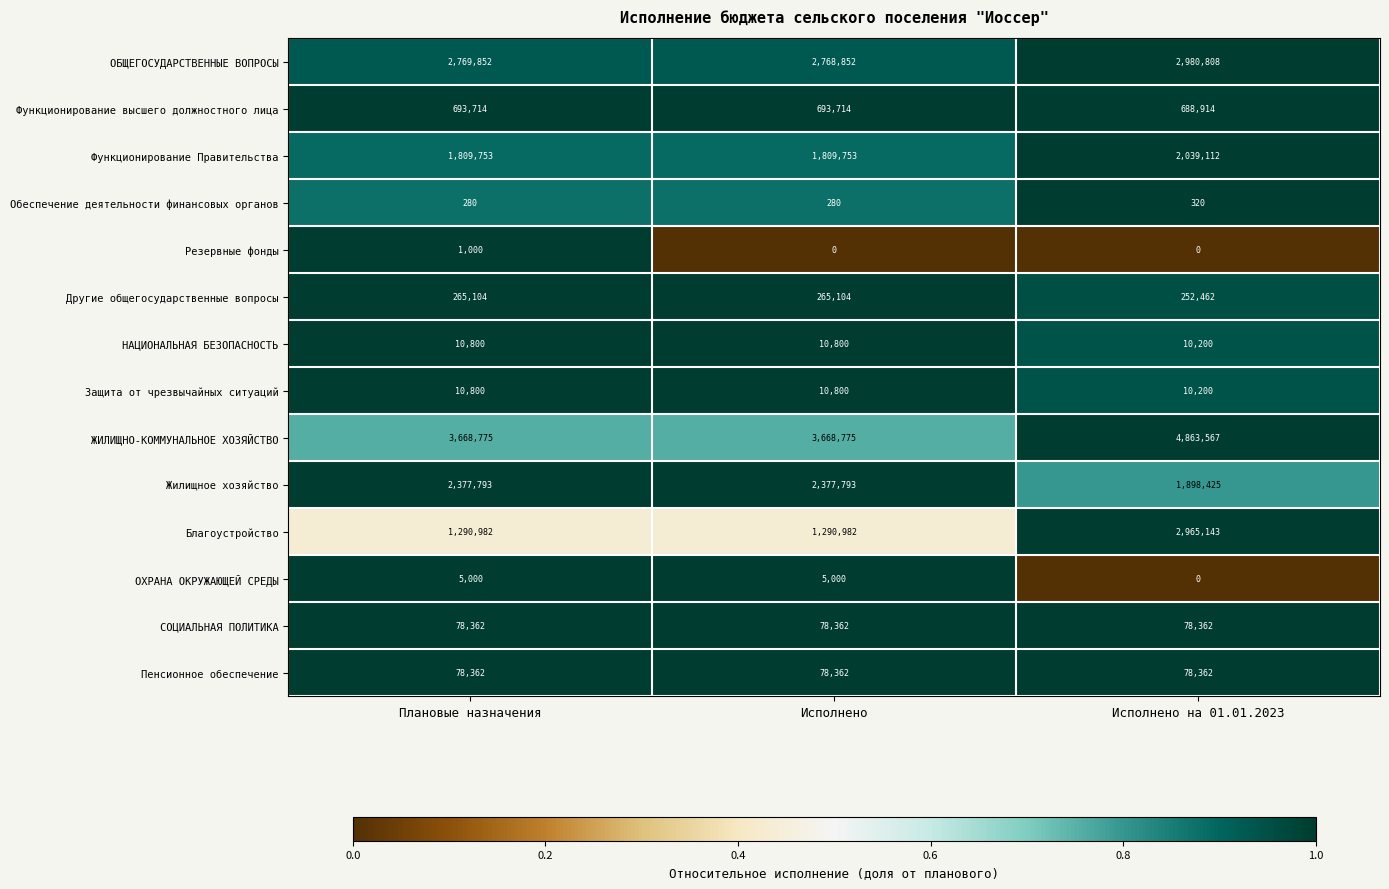

The СОЦИАЛЬНАЯ ПОЛИТИКА series shows 130146 at Исполнено на 01.01.2023. True or false?

False